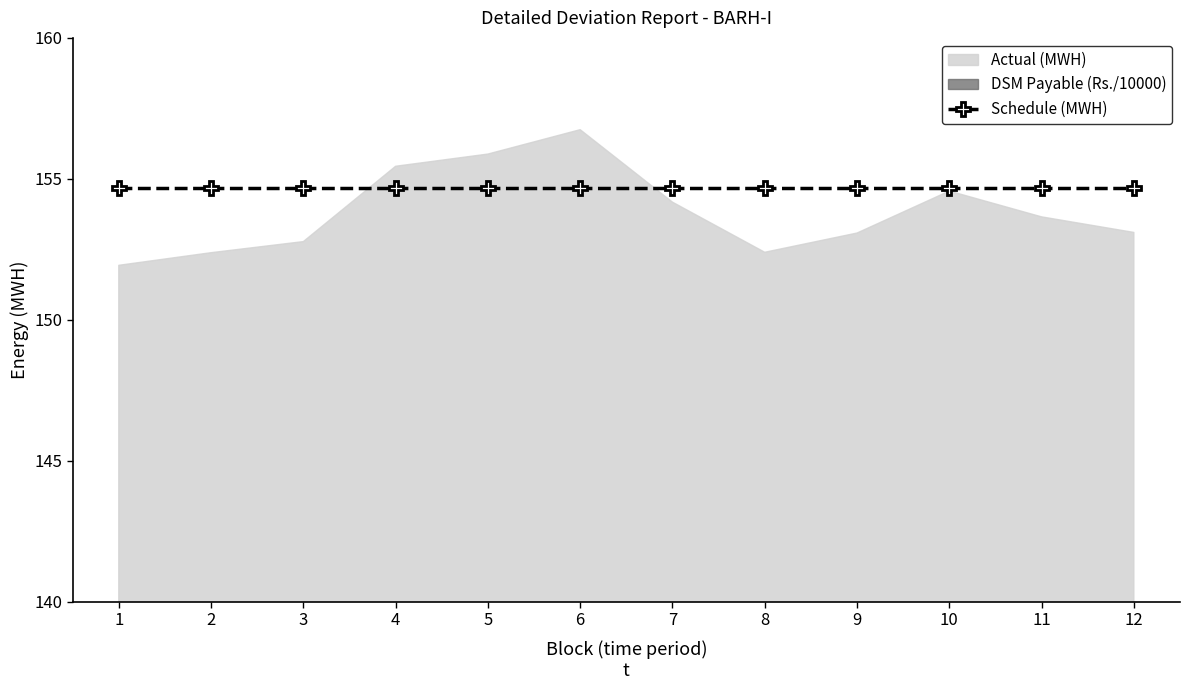

Where do DSM Payable (Rs.) and Actual (MWH) first cross each other?

3 and 4